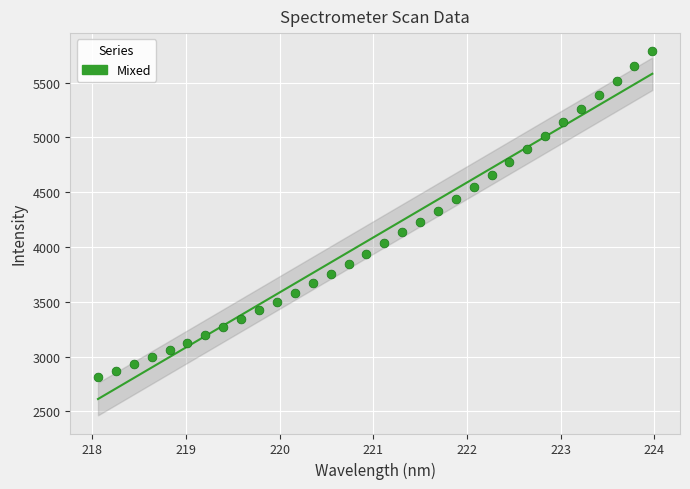

What is the range of X values (max minus min)?

5.9